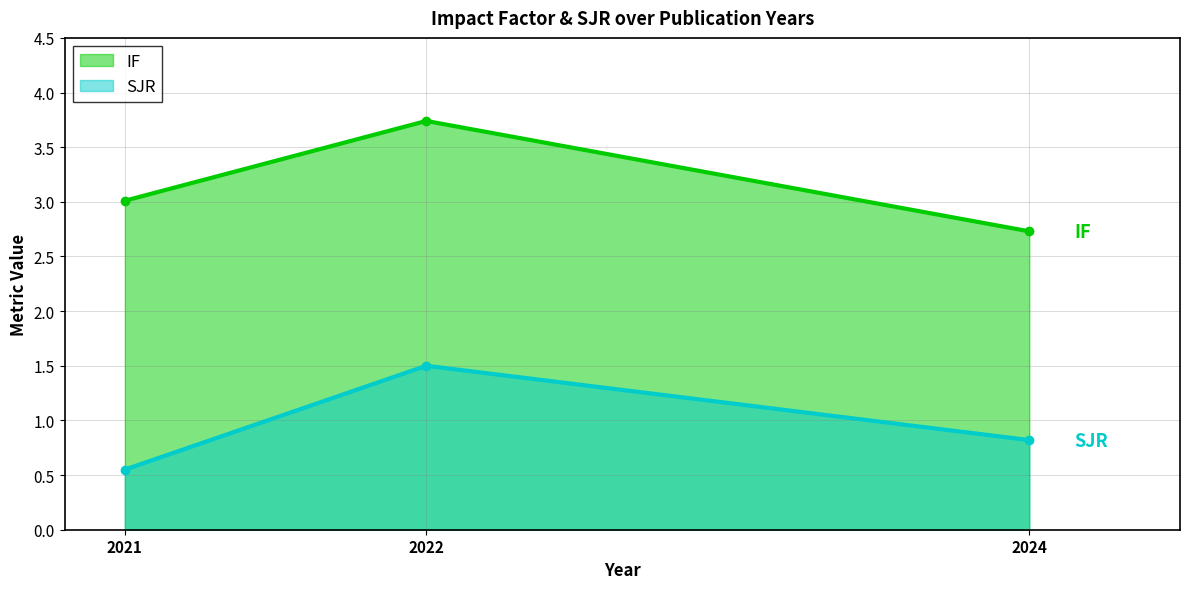

What is the total value across all series at 2021?

3.6